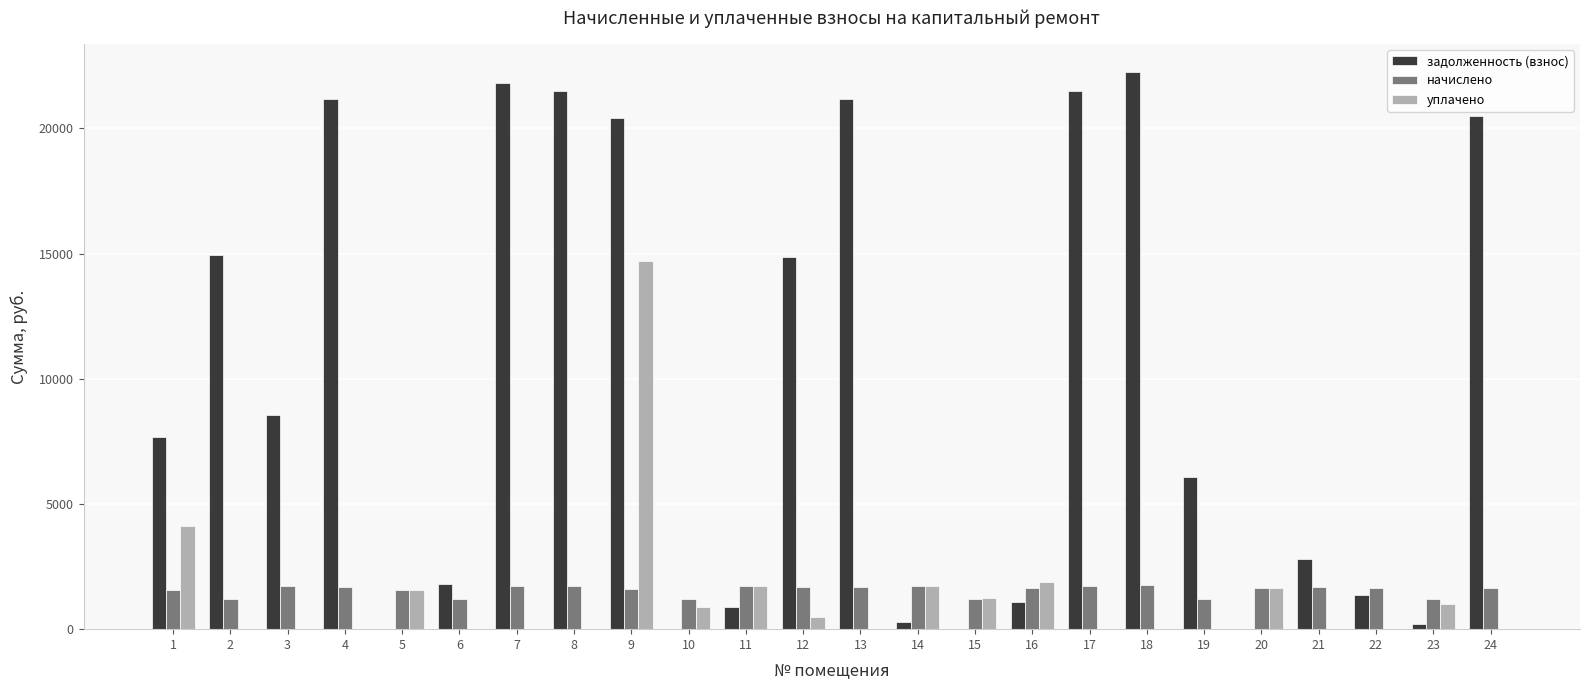

At which category is the sum across all series the highest?

9